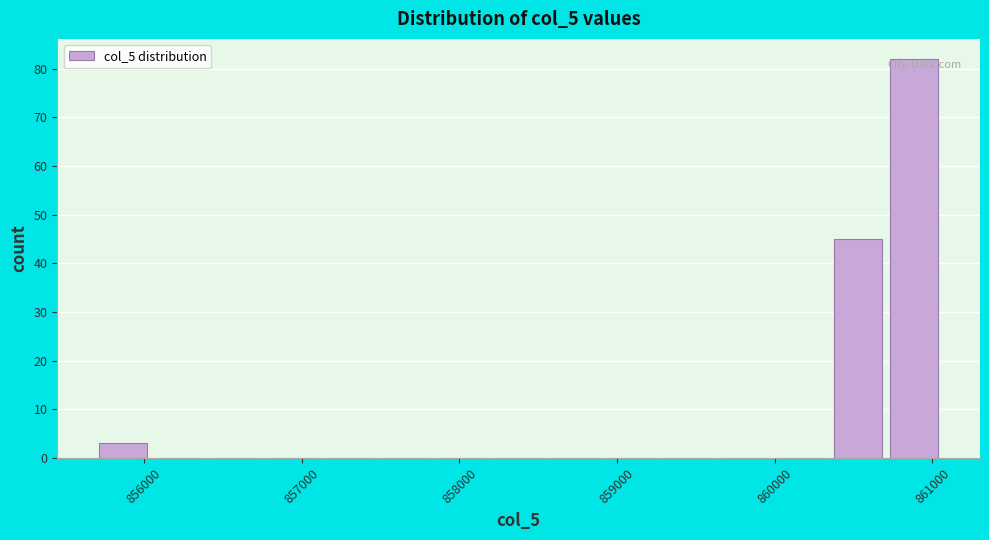

Around what value on the x-axis is the tallest bar? Give the approximate position of its centre, as read against the axis.

860900